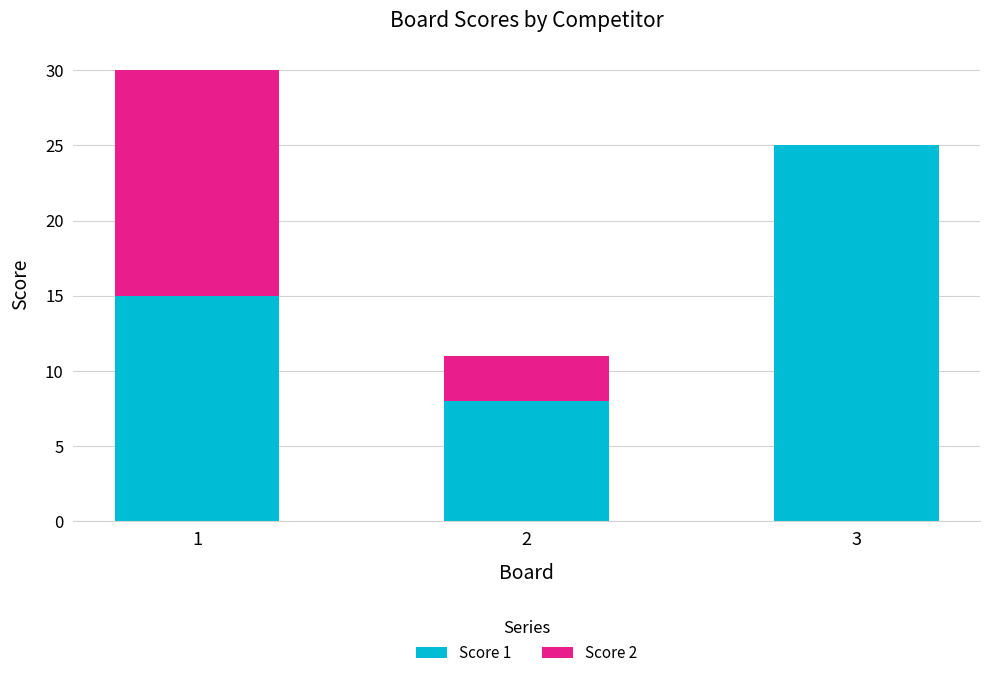

Reading right to left, list the values for the Score 1 series.

3=25	2=8	1=15